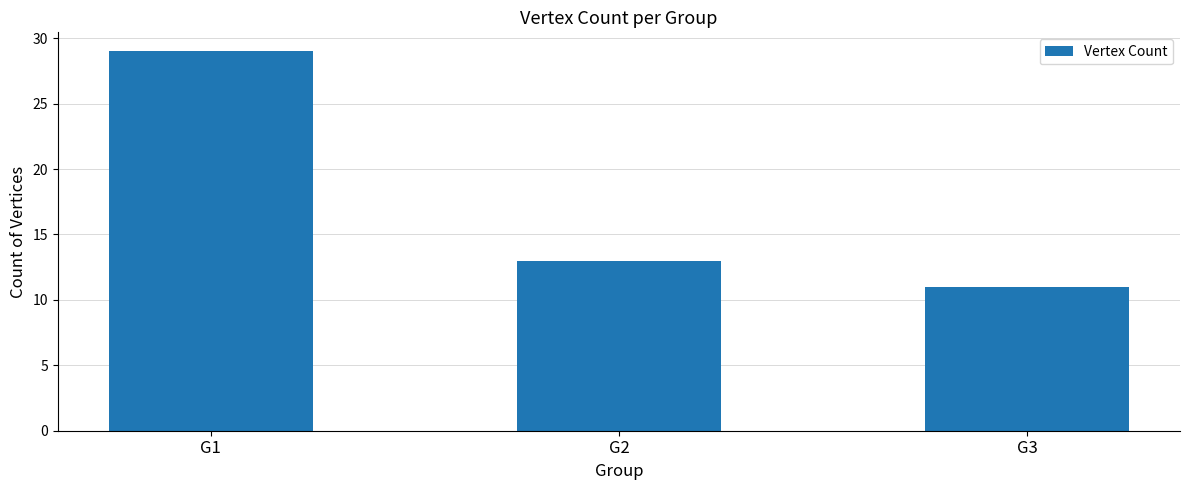

True or false: the data shows 50 at G1.

False